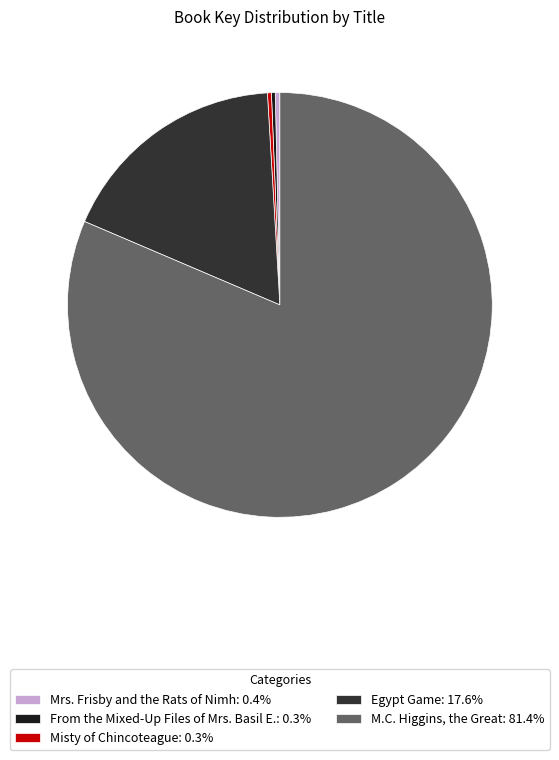

Do M.C. Higgins, the Great and Mrs. Frisby and the Rats of Nimh together represent more than half of the pie?

Yes